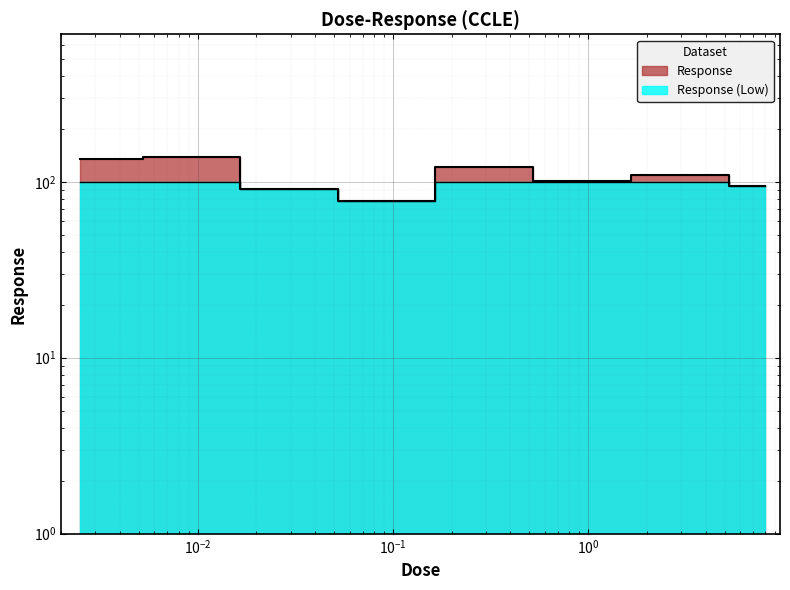

What is the smallest value displayed?

78.0